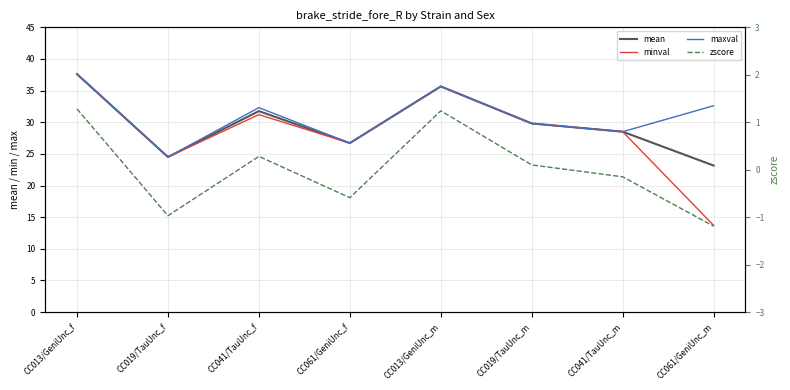

Which series has the largest range (max minus min)?

minval